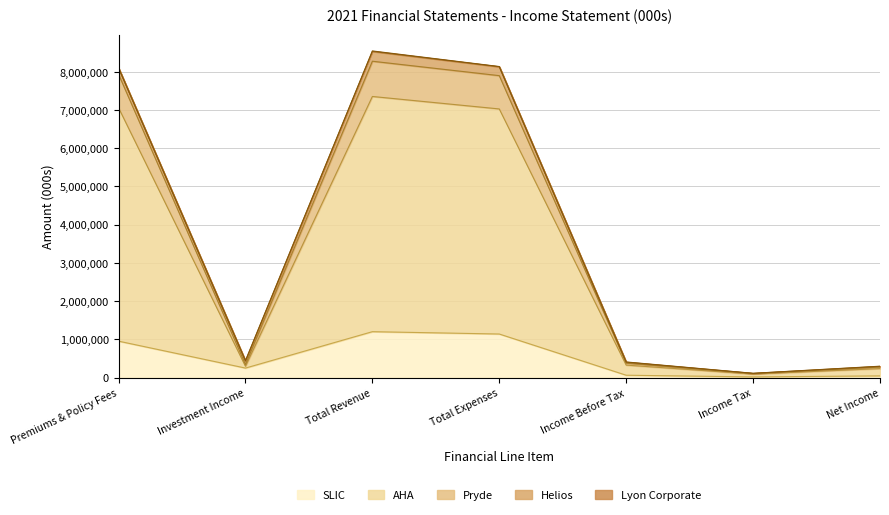

Is it true that AHA equals 326116 at Income Before Tax?

True